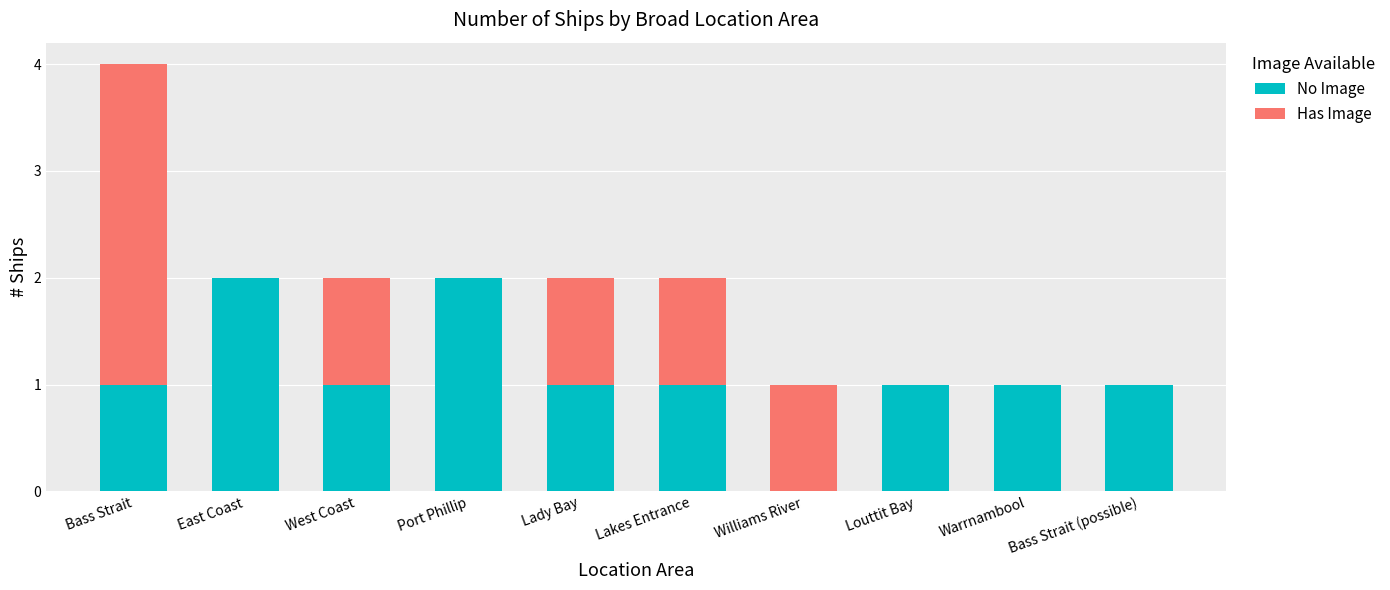

The value of No Image at West Coast is 1. True or false?

True